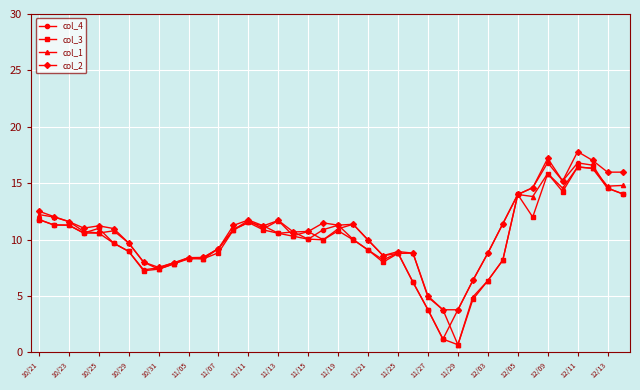

After their last crossing, which series has the higher values: col_4 or col_1?

col_1